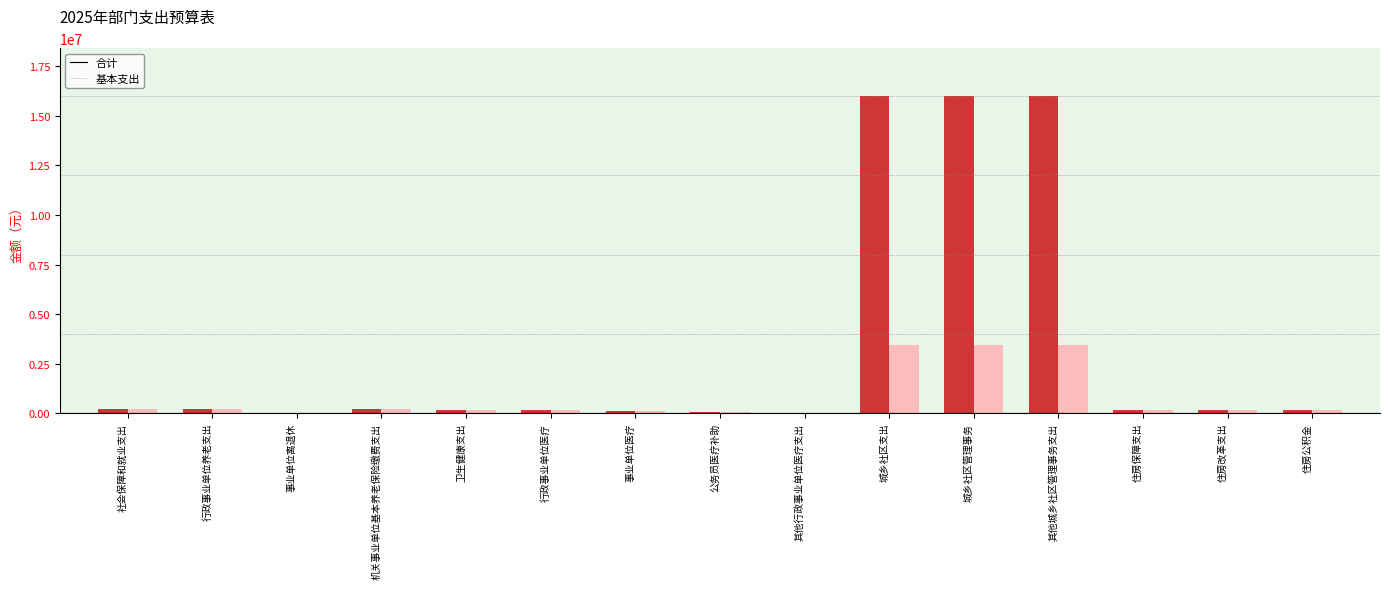

Is the value of 合计 at 城乡社区支出 greater than the value of 基本支出 at 住房公积金?

Yes